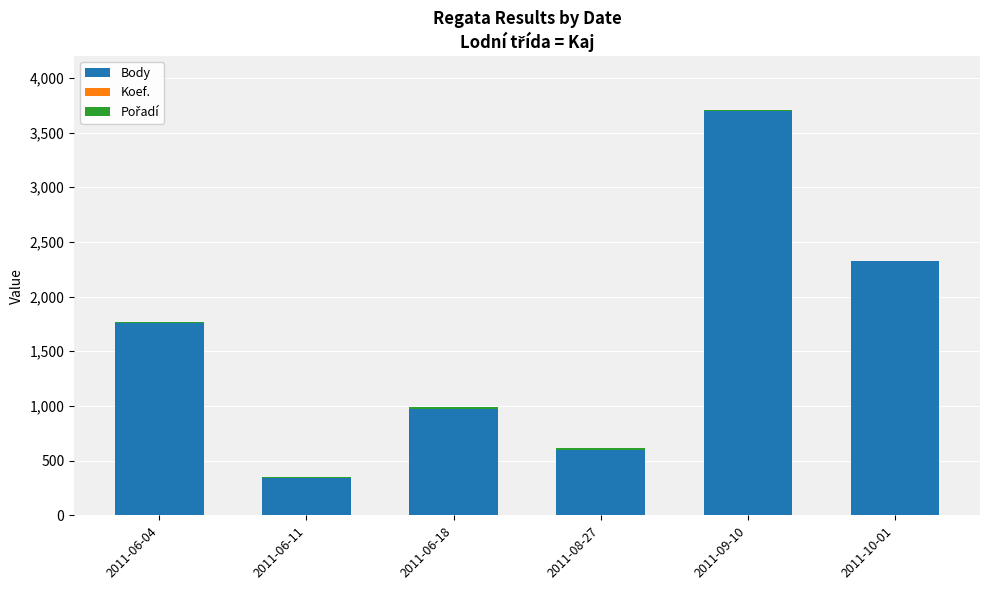

Which category has the highest value in the Body series?

2011-09-10